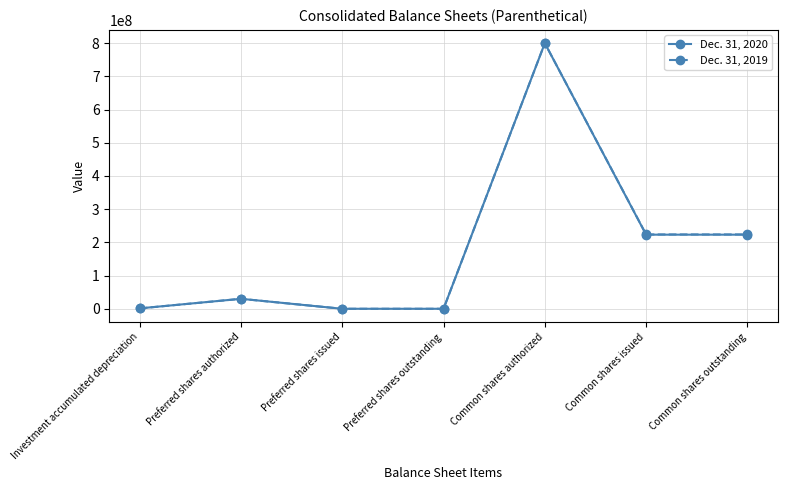

At how many categories does at least one series exceed 654534715?

1